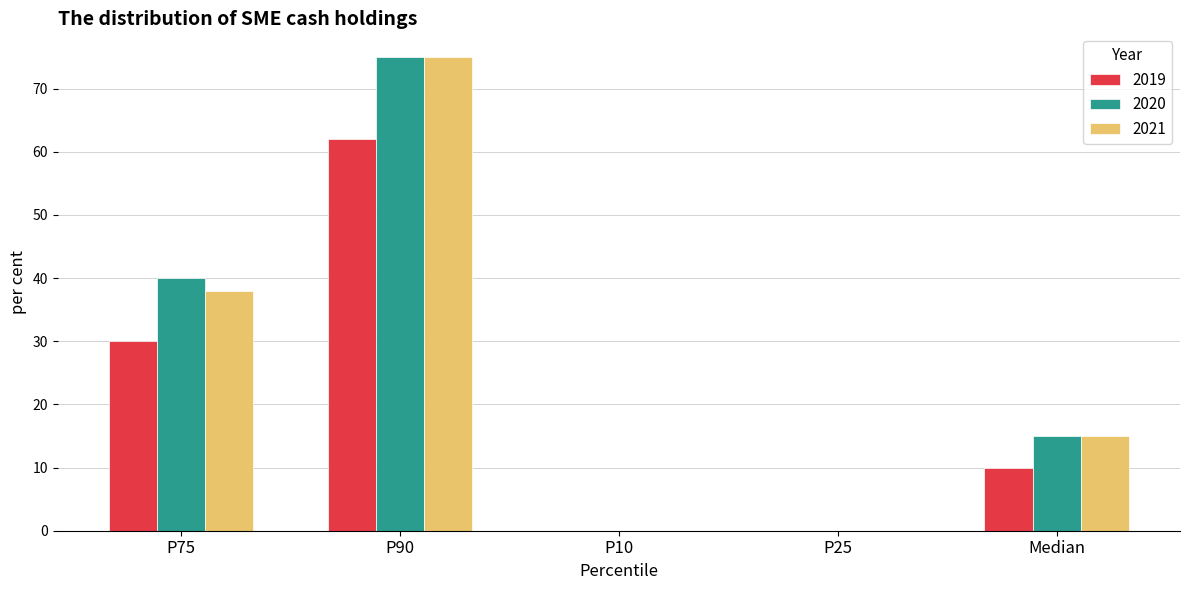

At which category is the sum across all series the highest?

P90